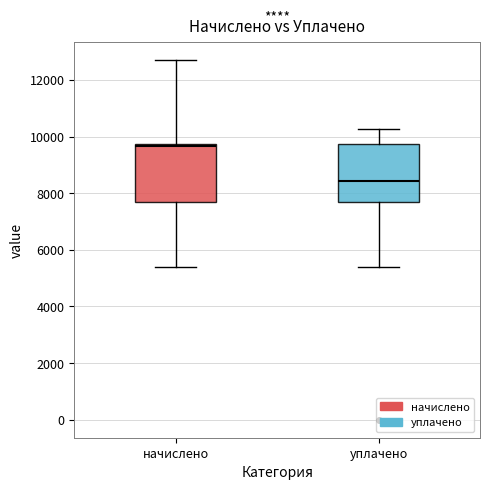

Reading left to right, read every box against the y-axis: the position of its median line, the range the box covers, and the ends of its whiskers. The values are not printed on the chart, so give them approximately, as read against the axis.

начислено: median 9600, box 7600 to 9800, whiskers 5400 to 12600
уплачено: median 8400, box 7600 to 9800, whiskers 5400 to 10200